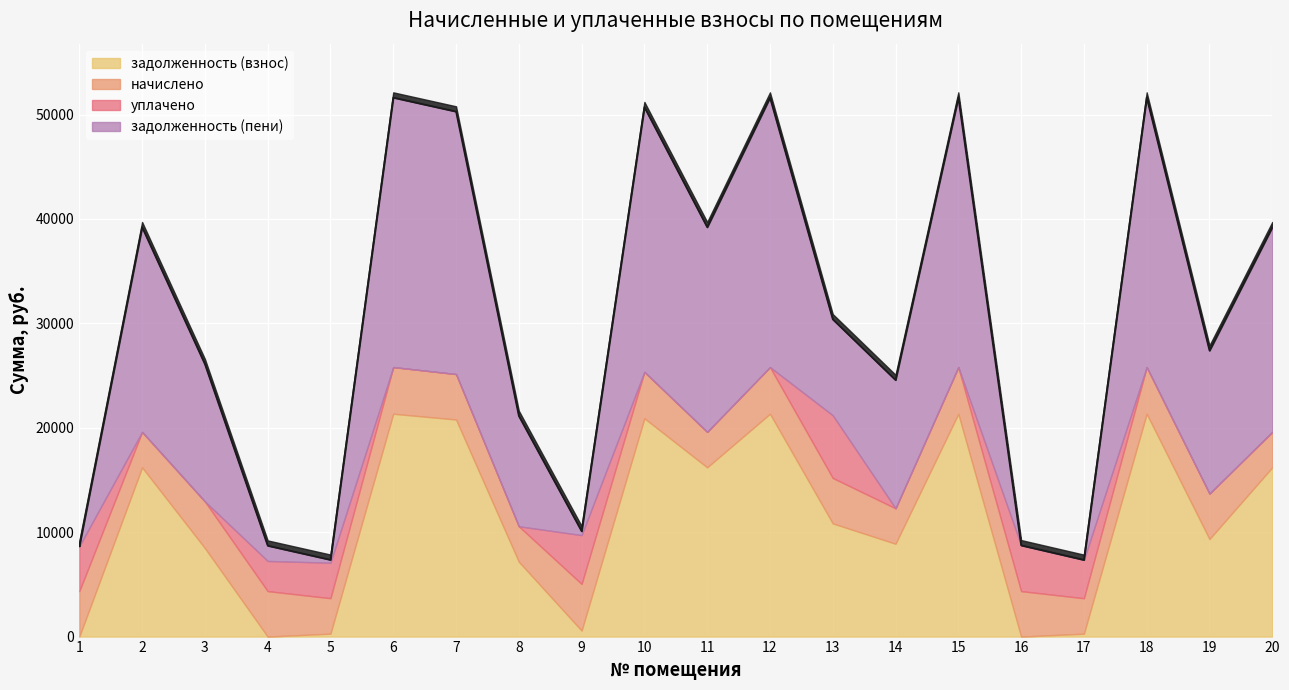

What are all the series names shown in the legend?

задолженность (взнос), начислено, уплачено, задолженность (пени)